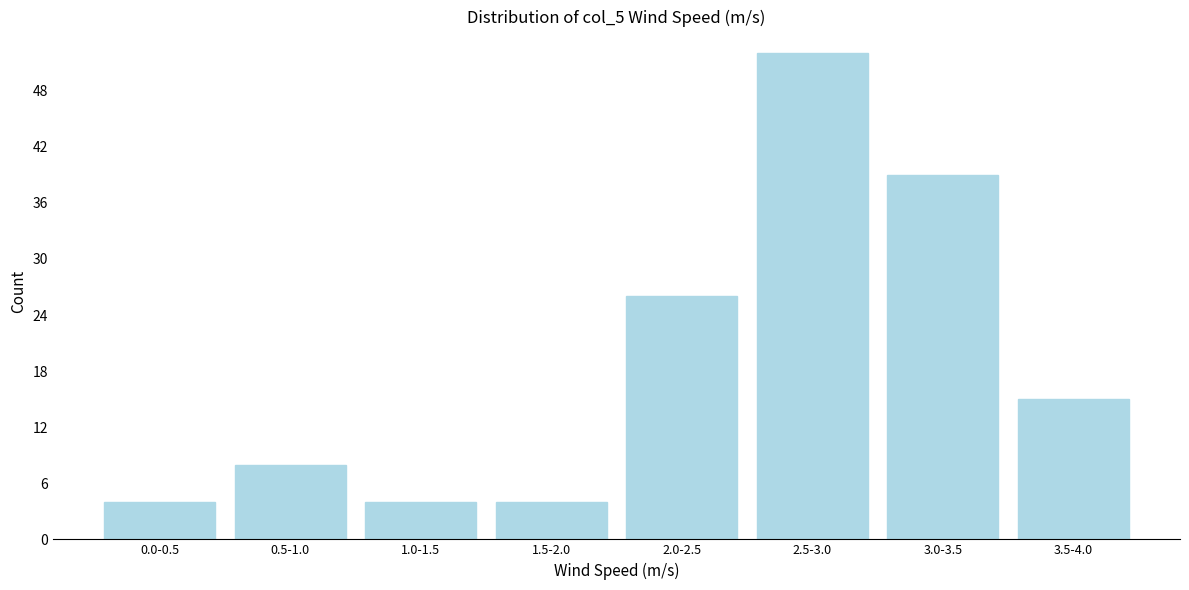

Reading right to left, extract all data points from this chart.

3.5-4.0=15	3.0-3.5=39	2.5-3.0=52	2.0-2.5=26	1.5-2.0=4	1.0-1.5=4	0.5-1.0=8	0.0-0.5=4